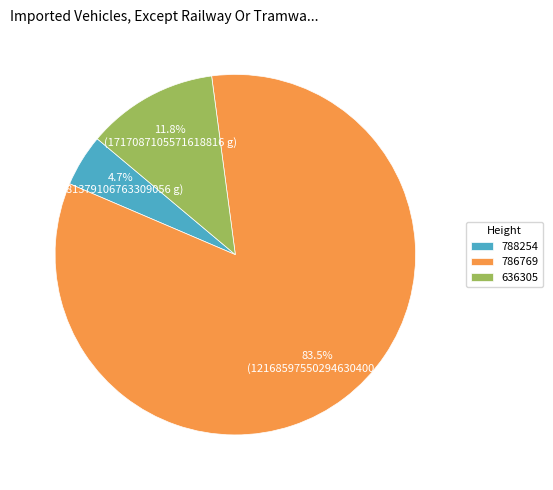

Does any single category account for the majority?

Yes